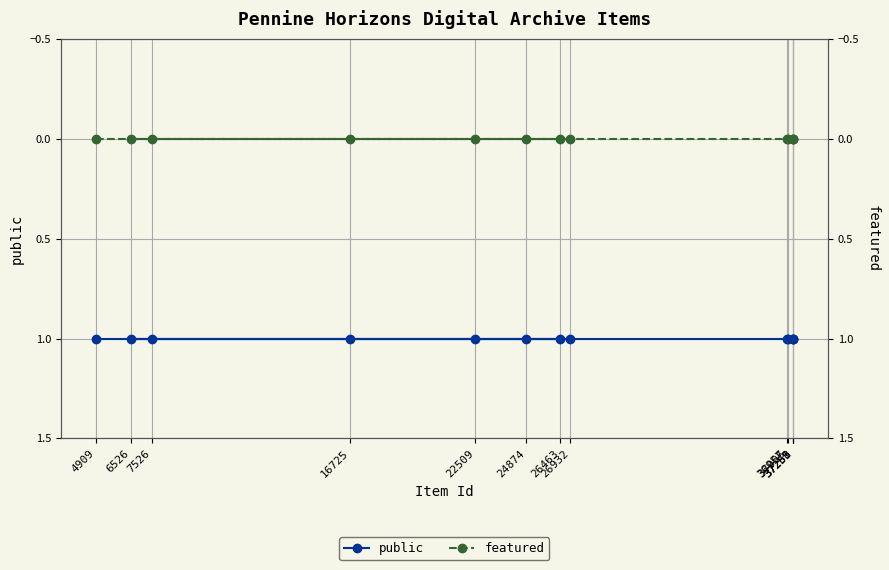

What are all the series names shown in the legend?

public, featured